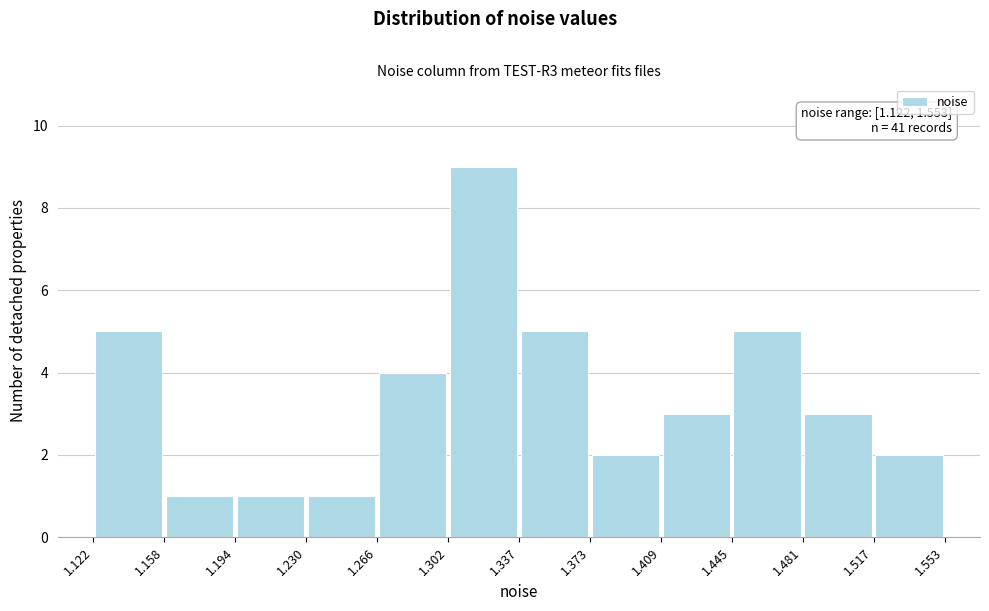

Which range on the x-axis has the tallest bar?

1.302 to 1.337